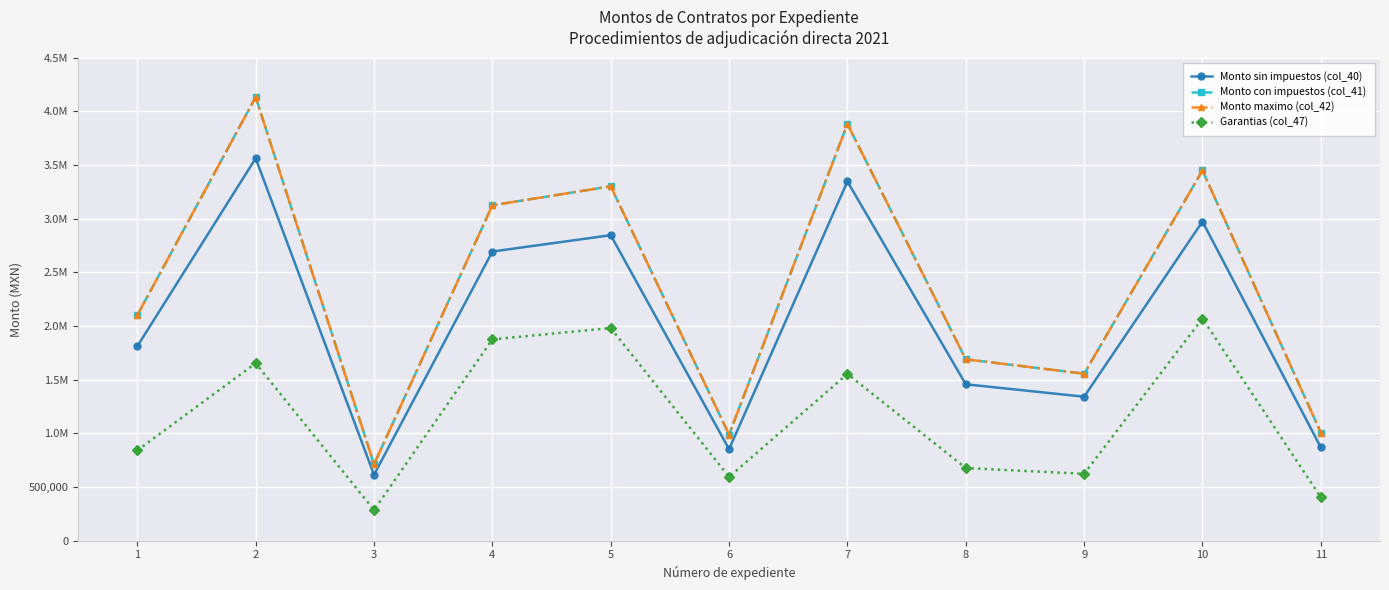

At which category does Monto con impuestos (col_41) reach its first local peak?

2